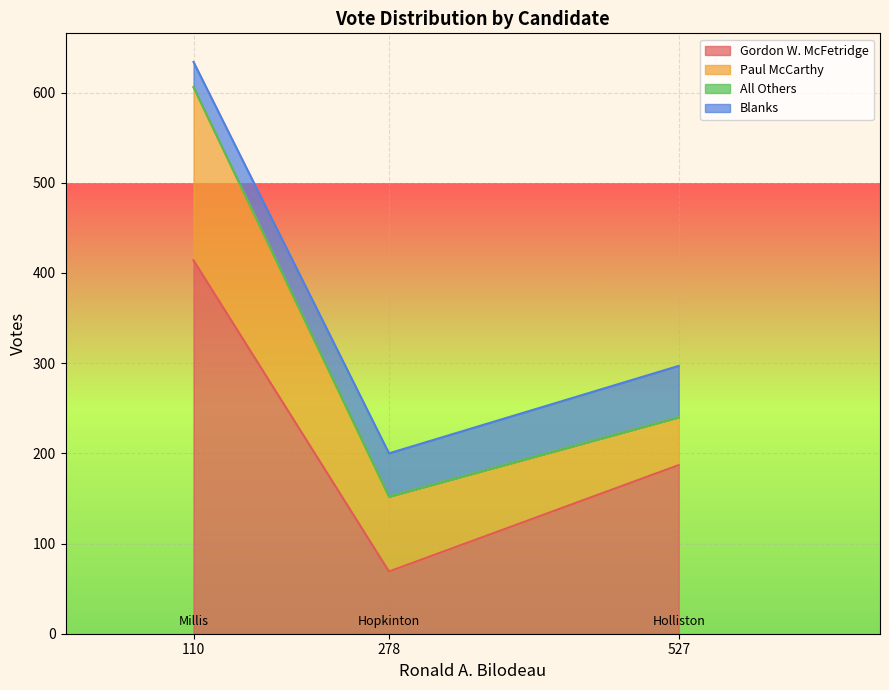

At which label does Paul McCarthy first exceed 83?

Millis